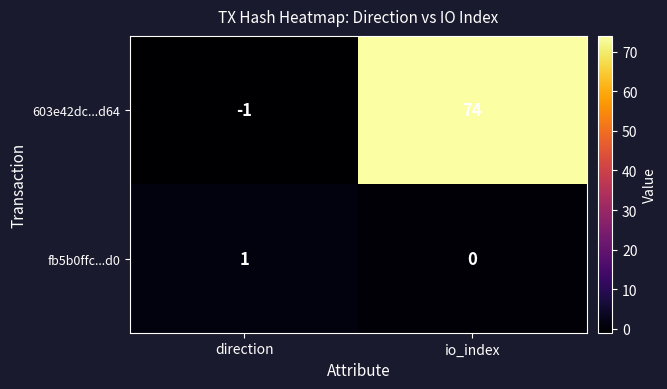

Rank the series by their maximum value, from highest to lowest.

603e42dc...d64, fb5b0ffc...d0